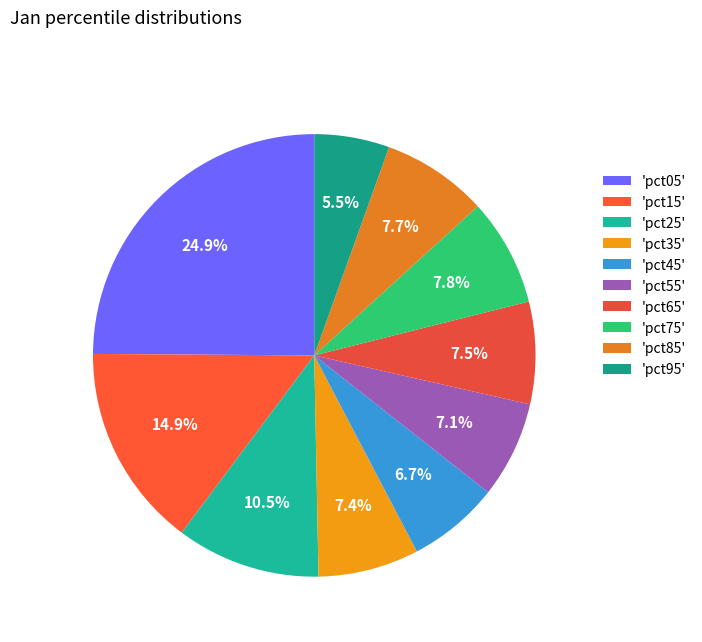

What is the largest slice in the pie chart?

'pct05'